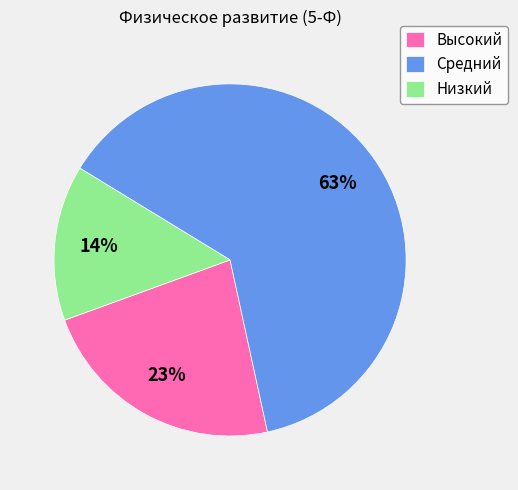

Does Низкий represent more than half of the total?

No